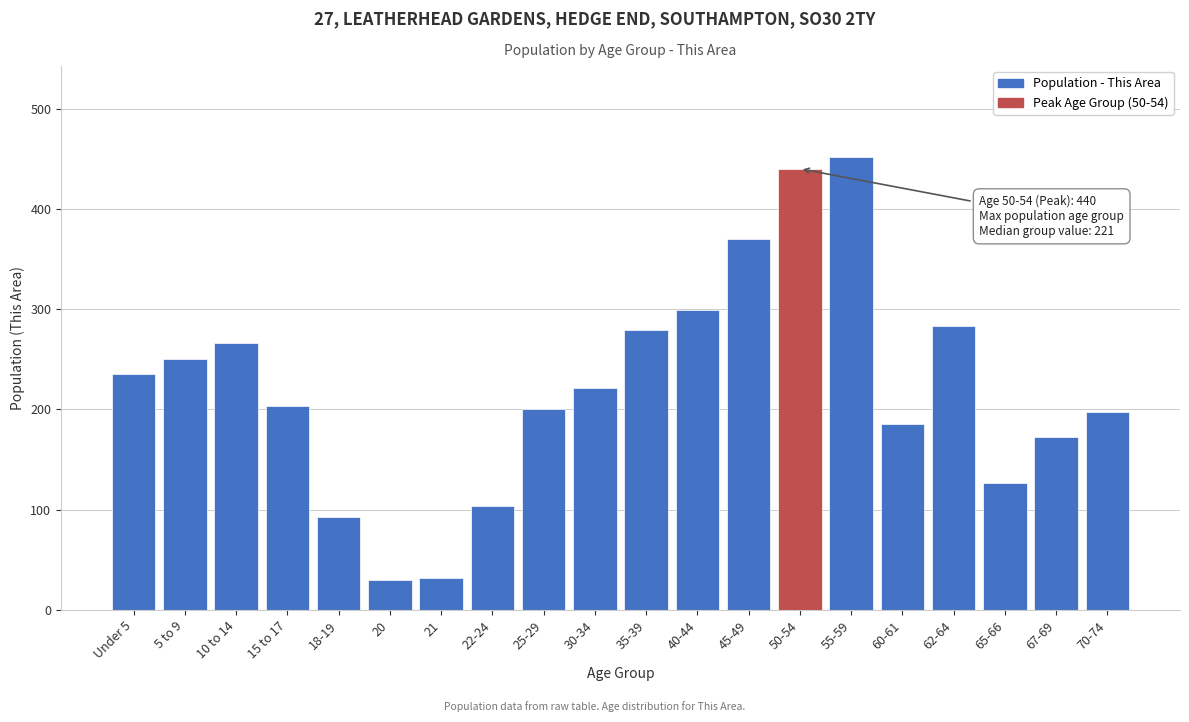

What is the difference between the second highest and second lowest values?

408